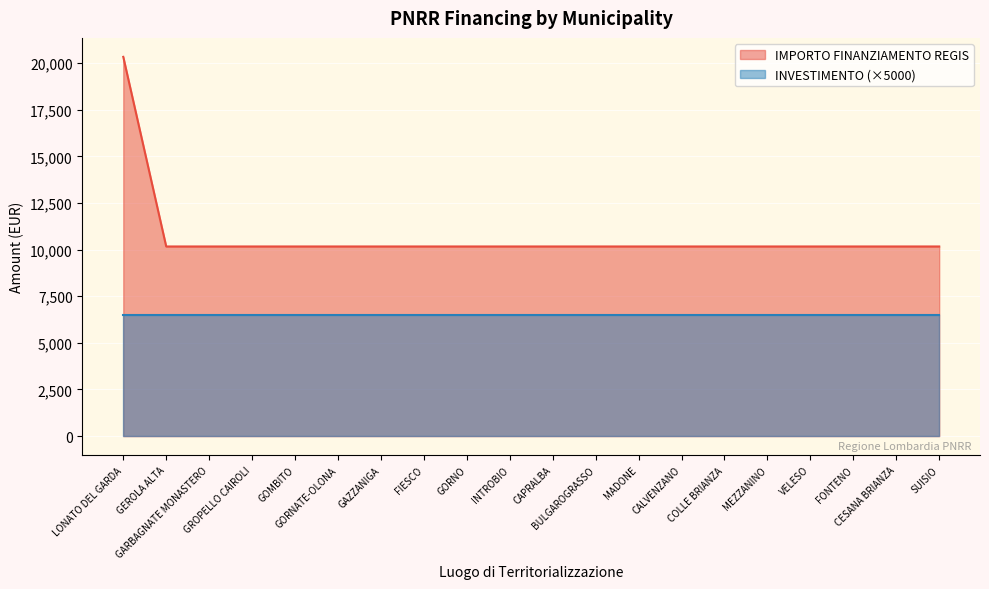

Reading left to right, what are all the values shown in this chart?

20344	10172	10172	10172	10172	10172	10172	10172	10172	10172	10172	10172	10172	10172	10172	10172	10172	10172	10172	10172